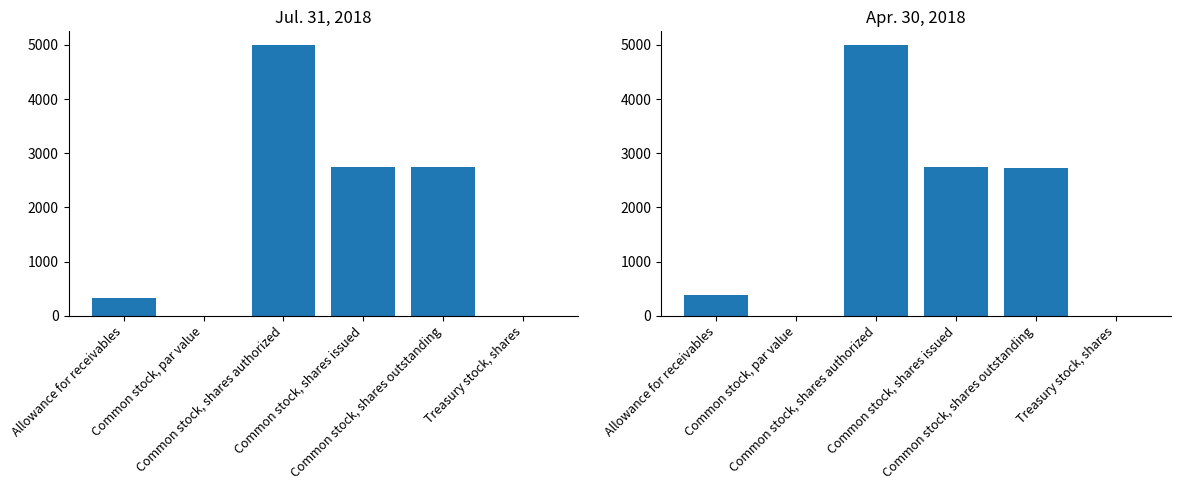

Which has a higher value, Common stock, par value or Common stock, shares outstanding?

Common stock, shares outstanding